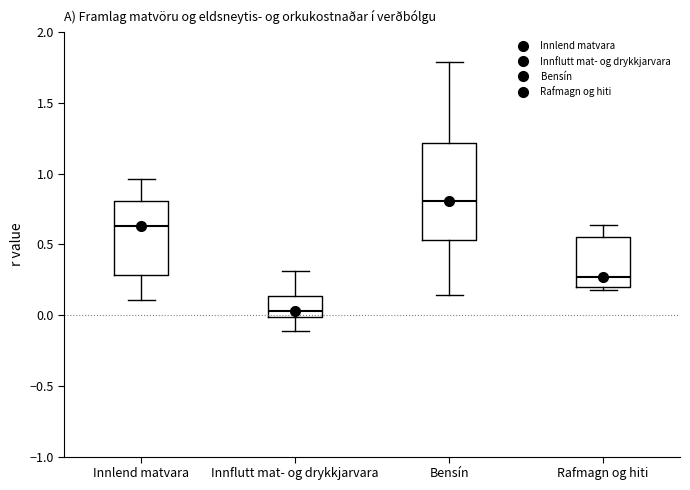

Reading left to right, read every box against the y-axis: the position of its median line, the range the box covers, and the ends of its whiskers. The values are not printed on the chart, so give them approximately, as read against the axis.

Innlend matvara: median 0.65, box 0.30 to 0.80, whiskers 0.10 to 0.95
Innflutt mat- og drykkjarvara: median 0.05, box 0.00 to 0.15, whiskers -0.10 to 0.30
Bensín: median 0.80, box 0.55 to 1.20, whiskers 0.15 to 1.80
Rafmagn og hiti: median 0.25, box 0.20 to 0.55, whiskers 0.20 (just below the box's lower edge) to 0.65